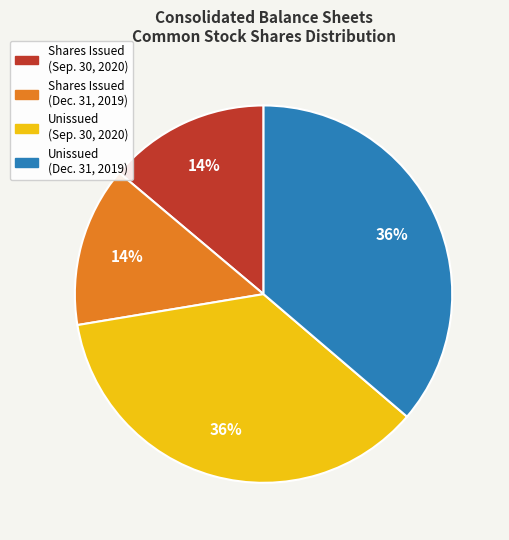

To the nearest percent, what percentage of the pie is Unissued (Dec. 31, 2019)?

36%